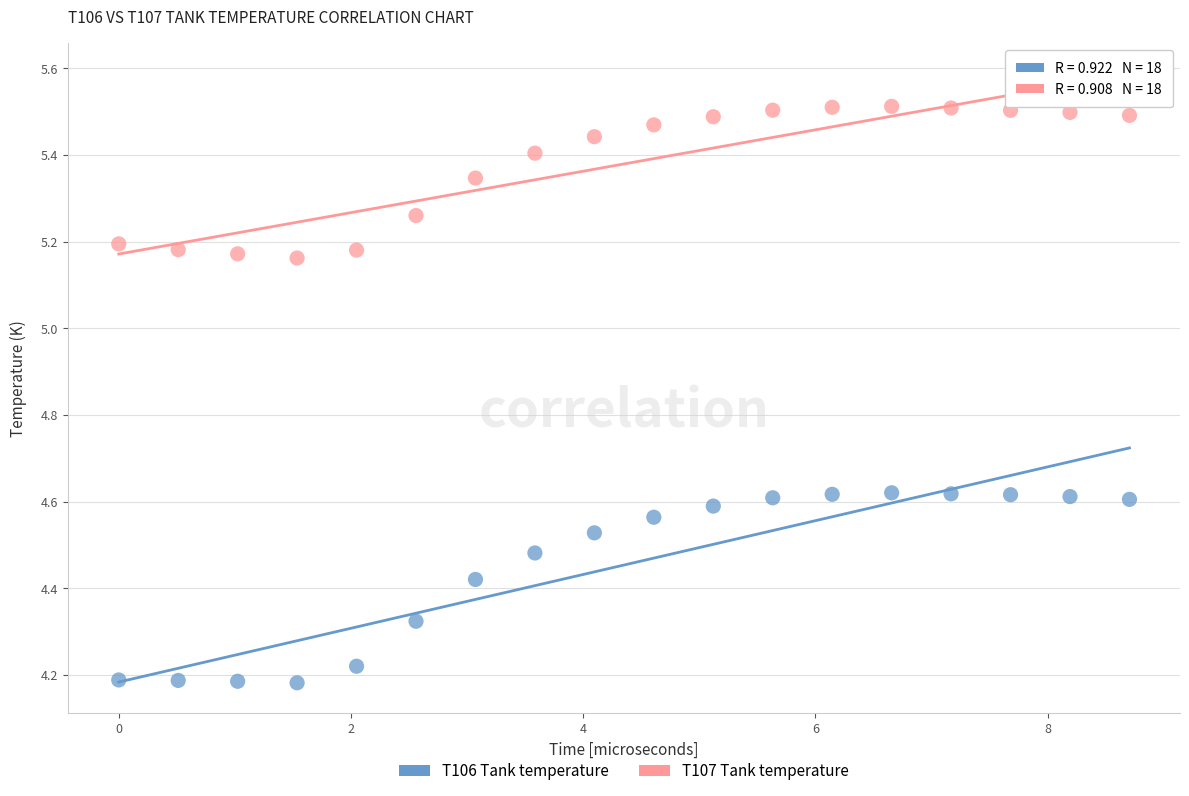

Which series reaches the maximum Y coordinate?

T107 Tank temperature